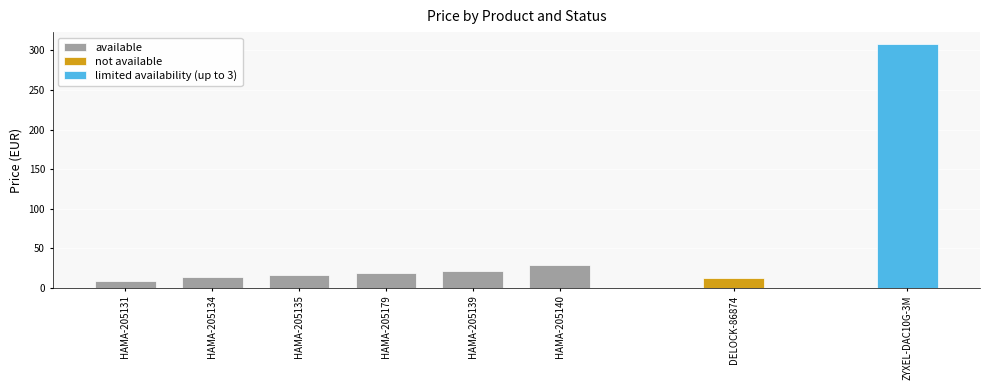

Which category has the highest value across all series?

HAMA-205140